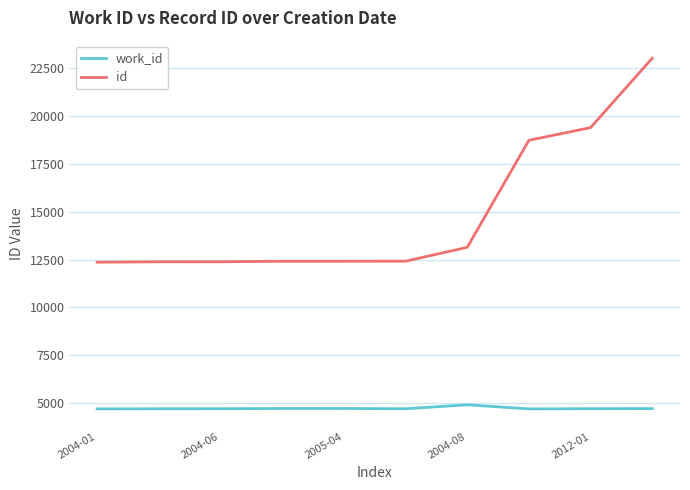

True or false: id and work_id intersect in this chart.

False